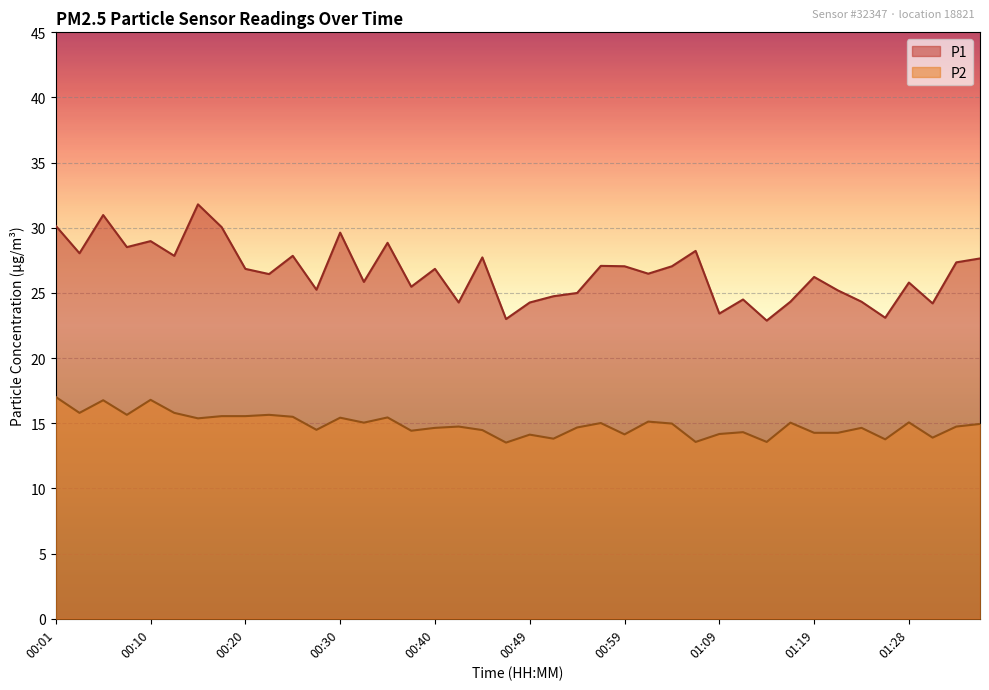

Where does the P1 series first go above 26?

00:01